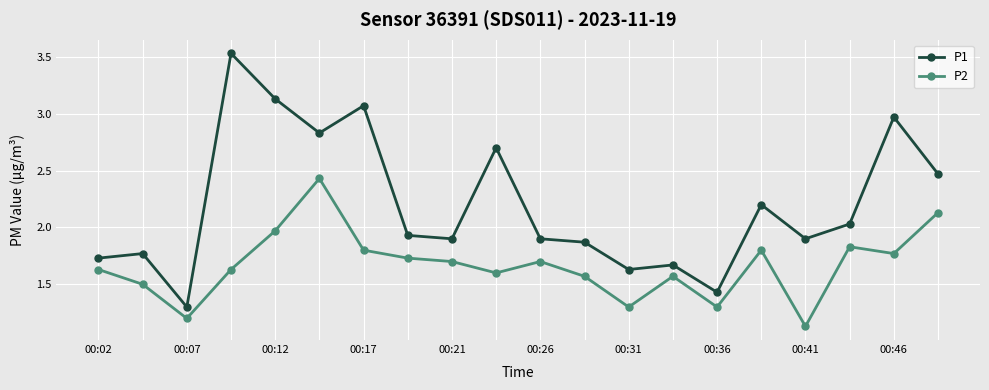

True or false: P2 has more than 1 points higher than both neighbors.

True